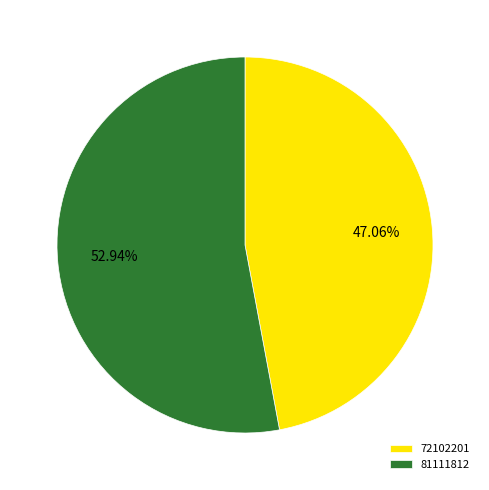

To the nearest percent, what is the difference between the 81111812 and 72102201 slice percentages?

6%